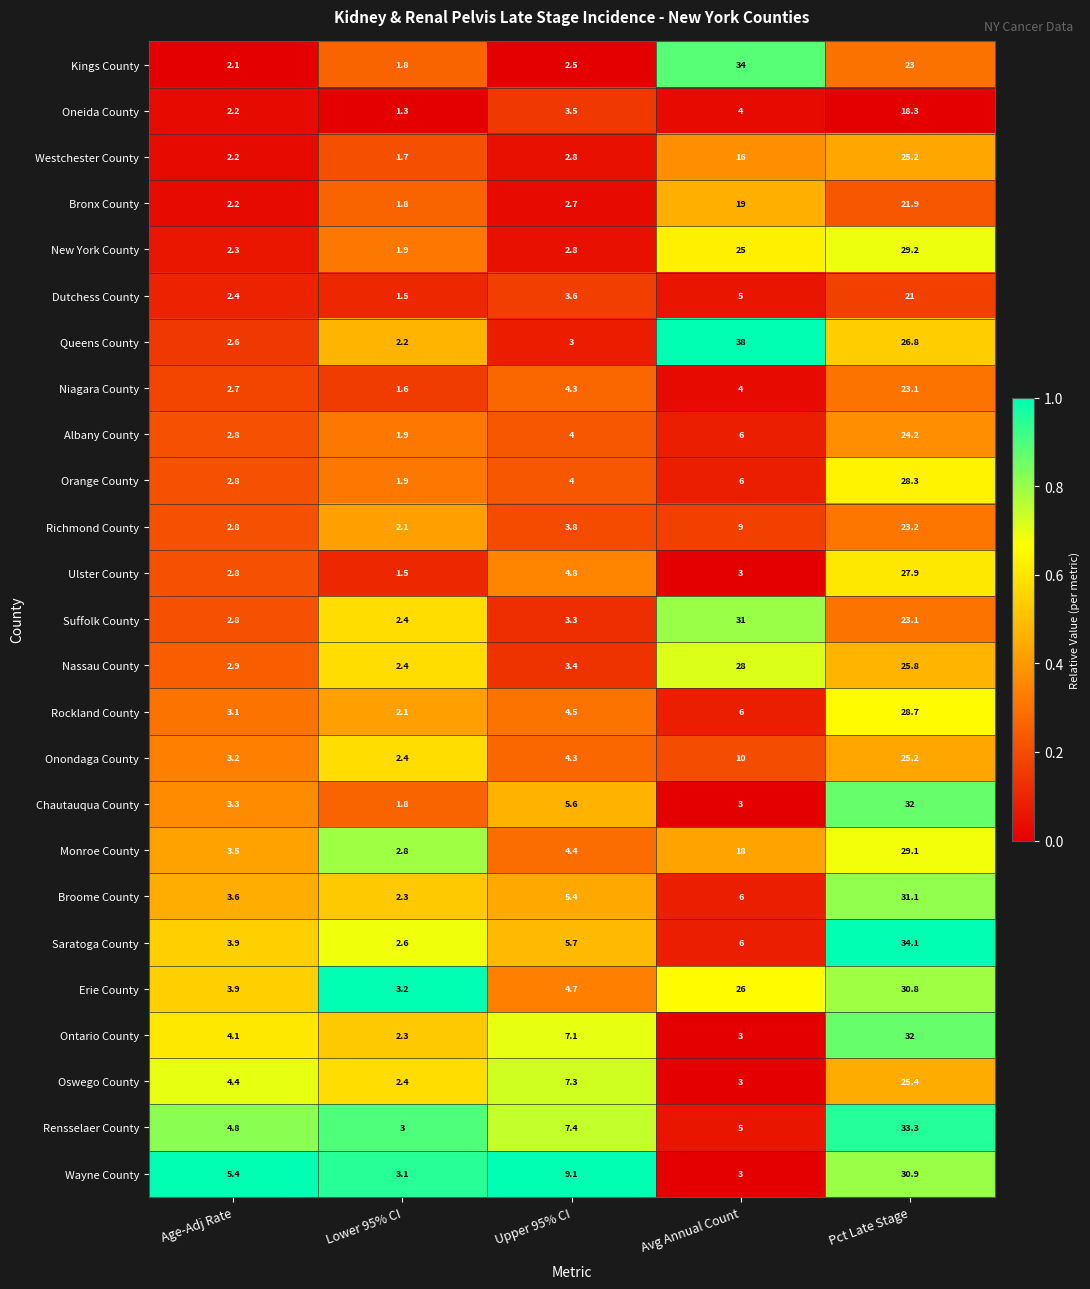

Read the Orange County value at Age-Adj Rate.

2.8